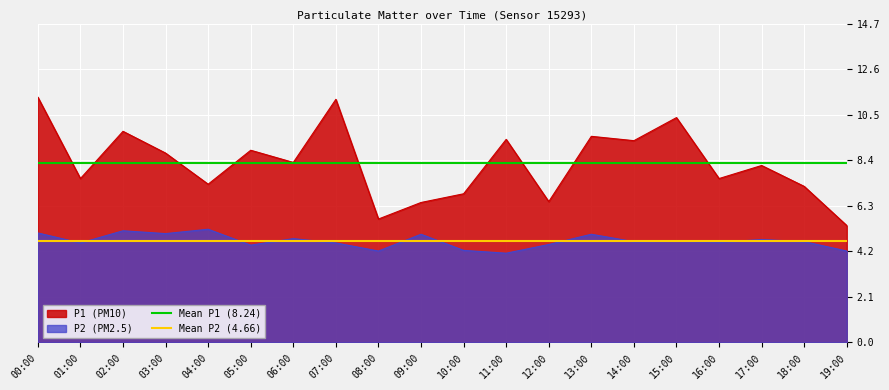

What position from the left is 01:00?

2